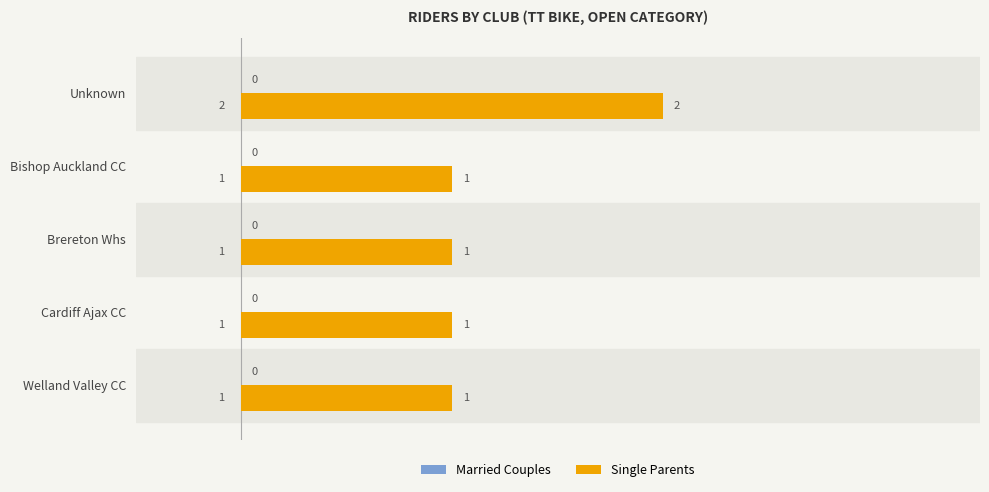

The value at Unknown is 2. True or false?

True